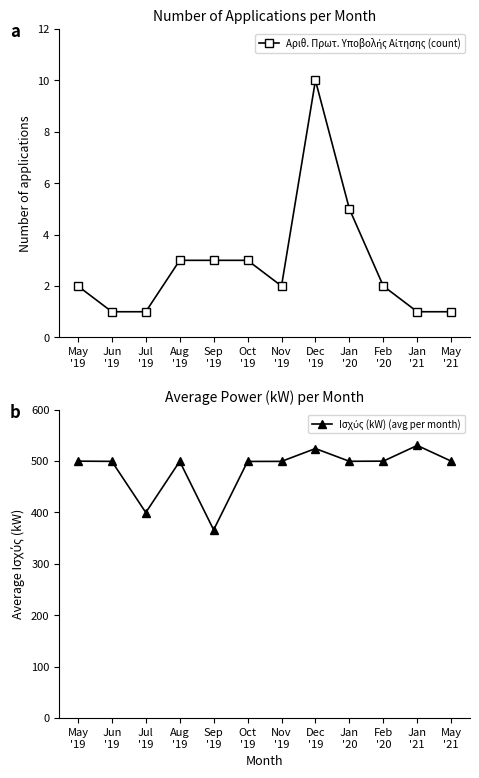

How many lines are shown in the chart?

2